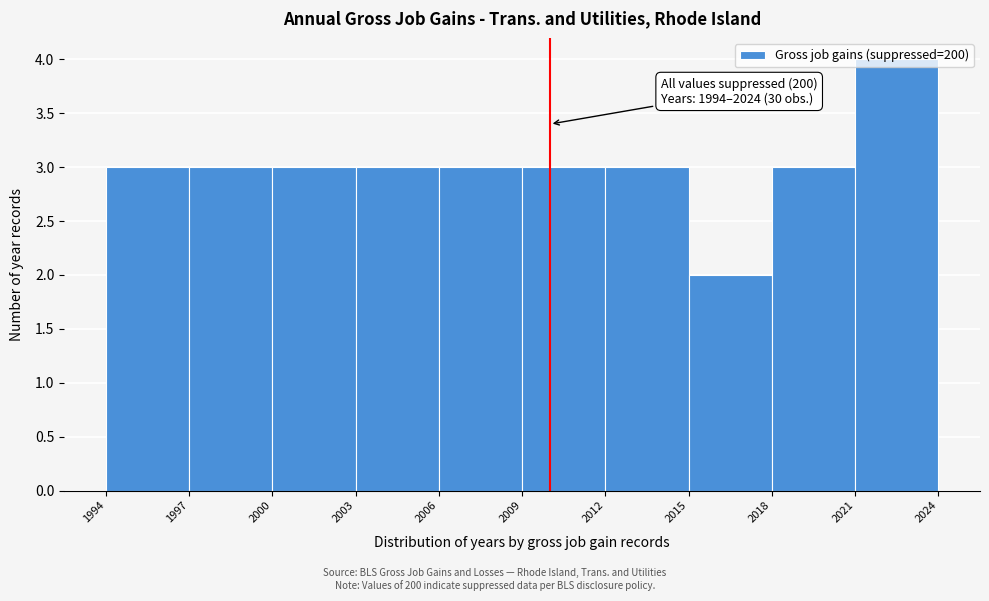

Which range on the x-axis has the tallest bar?

2021 to 2024